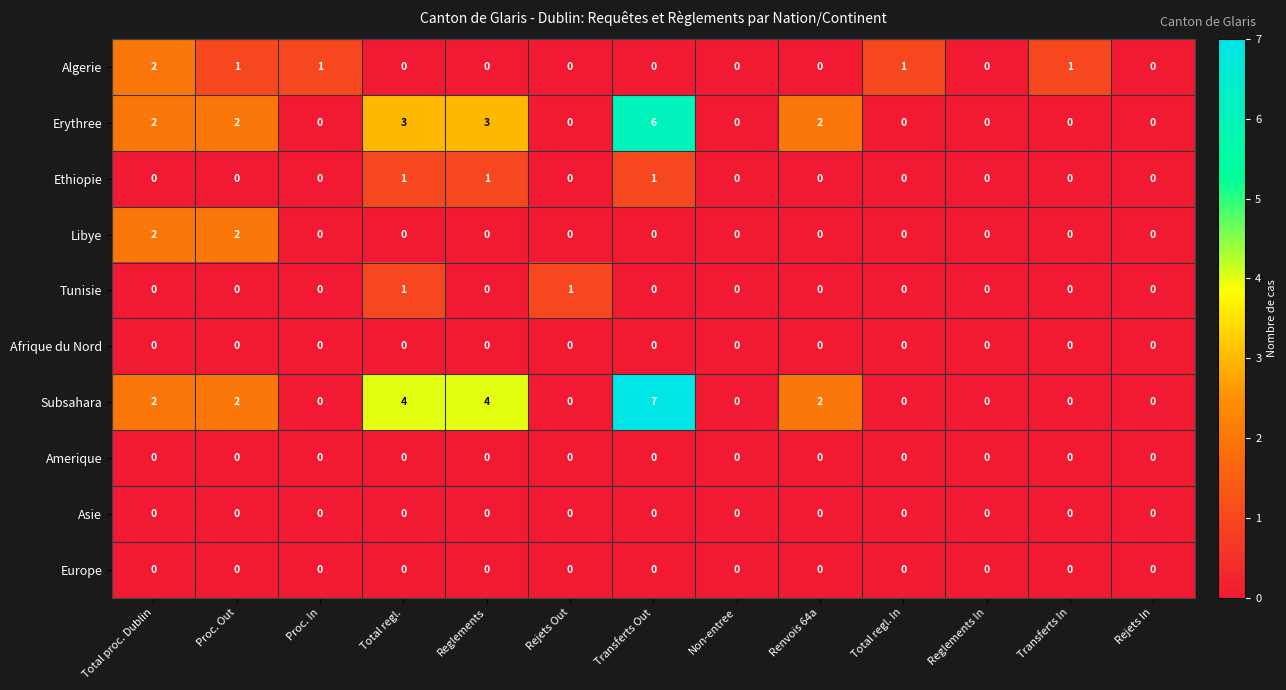

What is the total value across all series at Total regl. In?

1